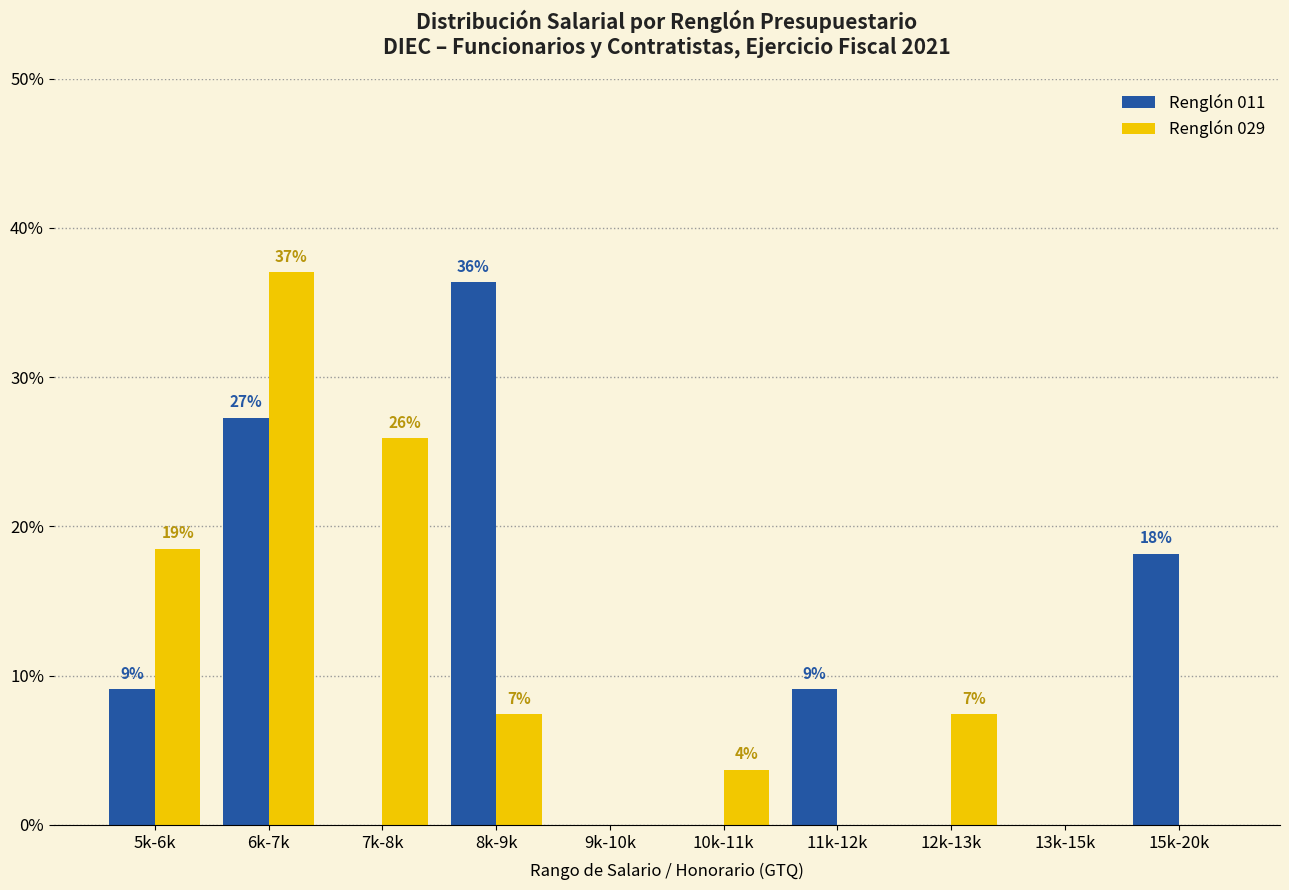

What is the difference between the second highest and minimum values in the Renglón 029 series?

25.9